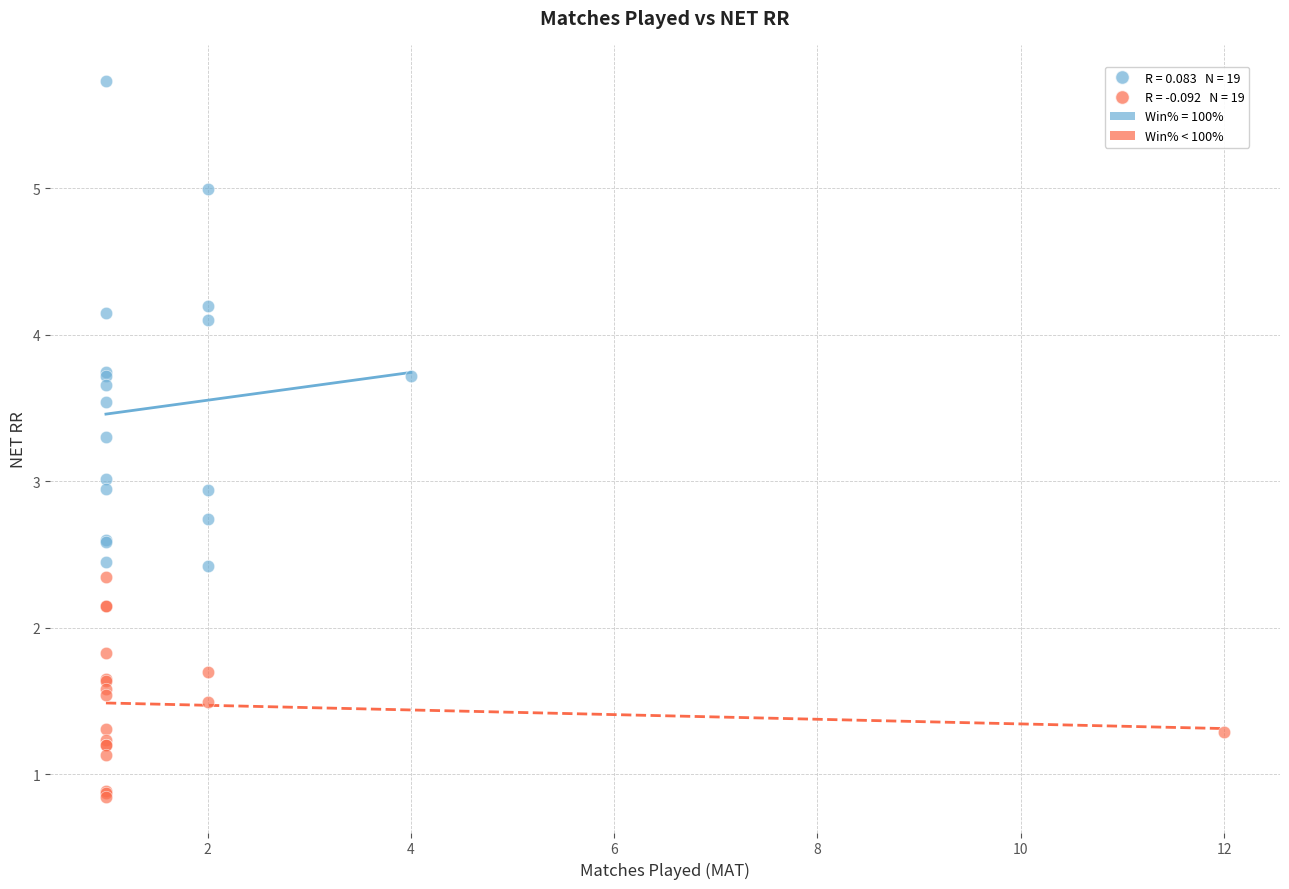

Which series has the widest spread of Y values?

Win% = 100%